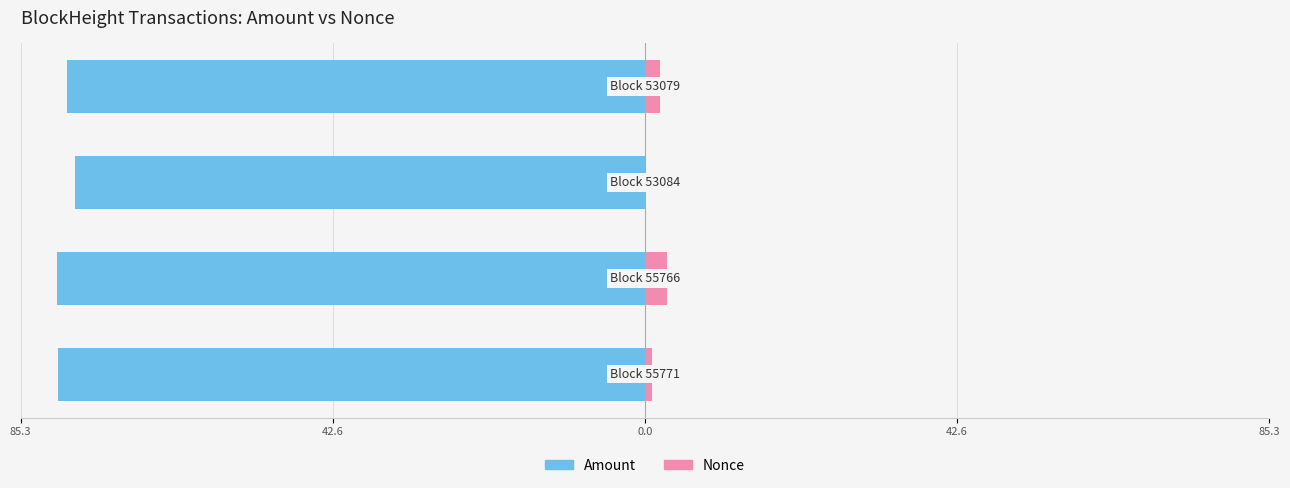

Rank the series at 85.3 from highest to lowest value.

Nonce, Amount